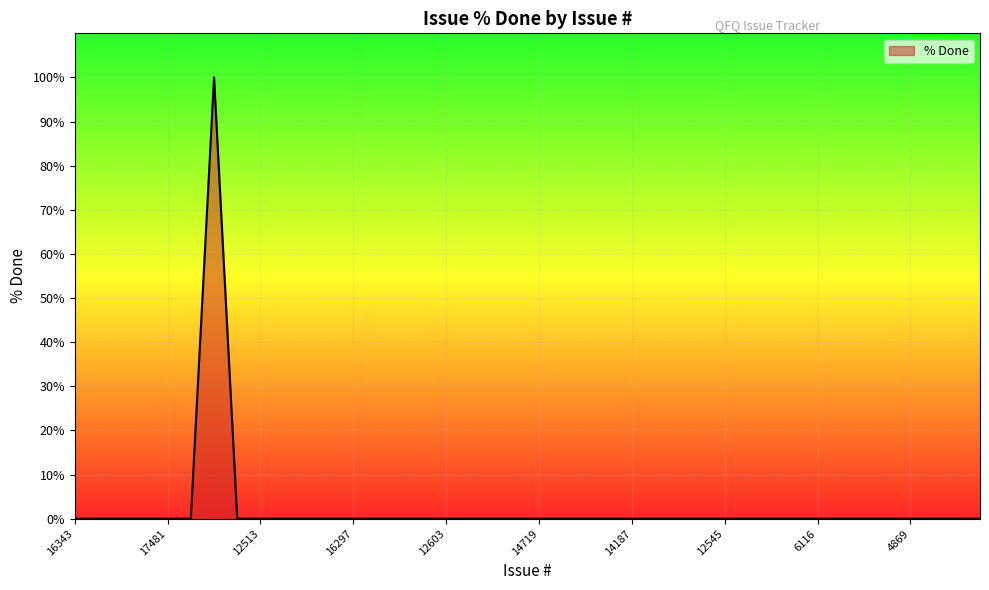

What is the greatest value displayed?

100